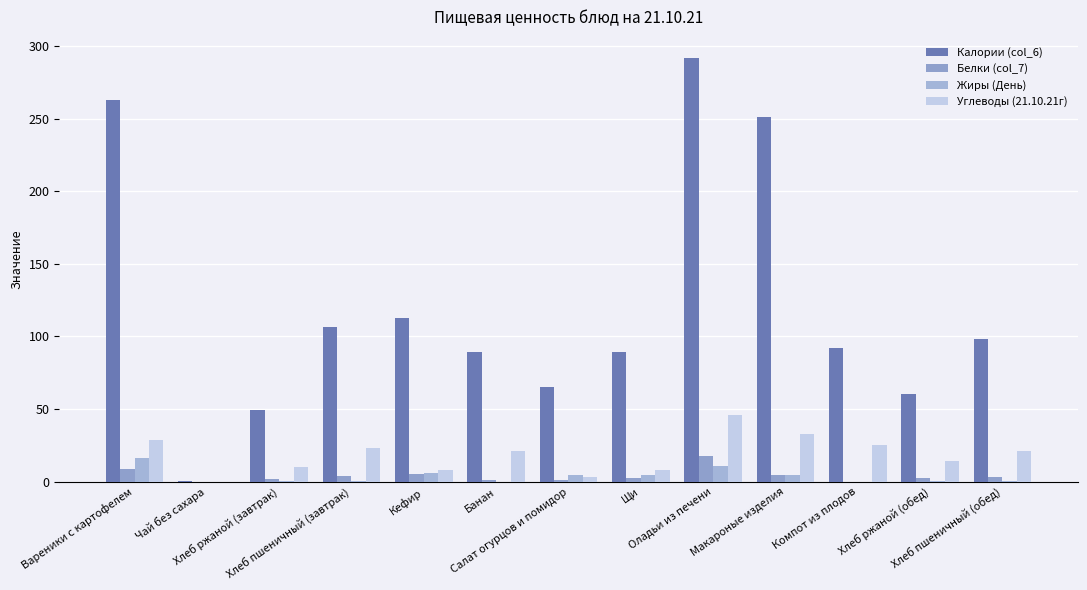

True or false: Белки (col_7) has a value of 6.7 at Макароные изделия.

False